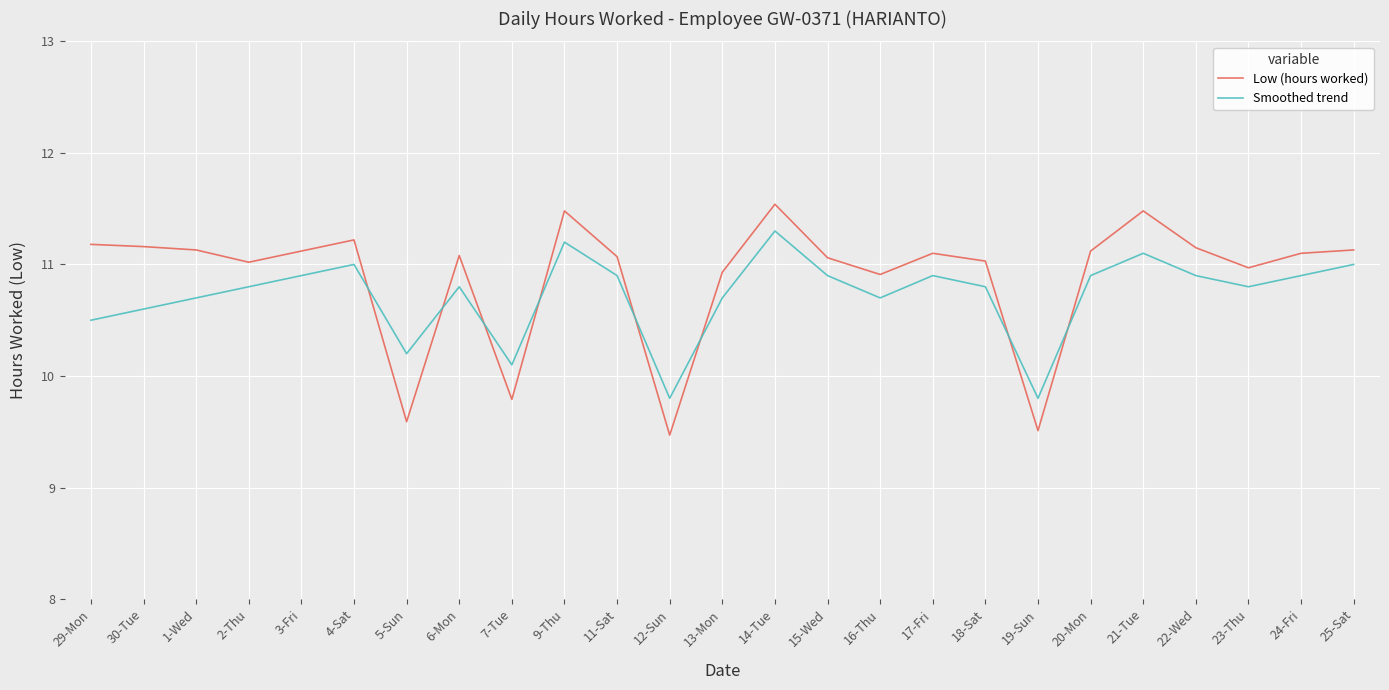

Which series has the widest spread of values?

Low (hours worked)